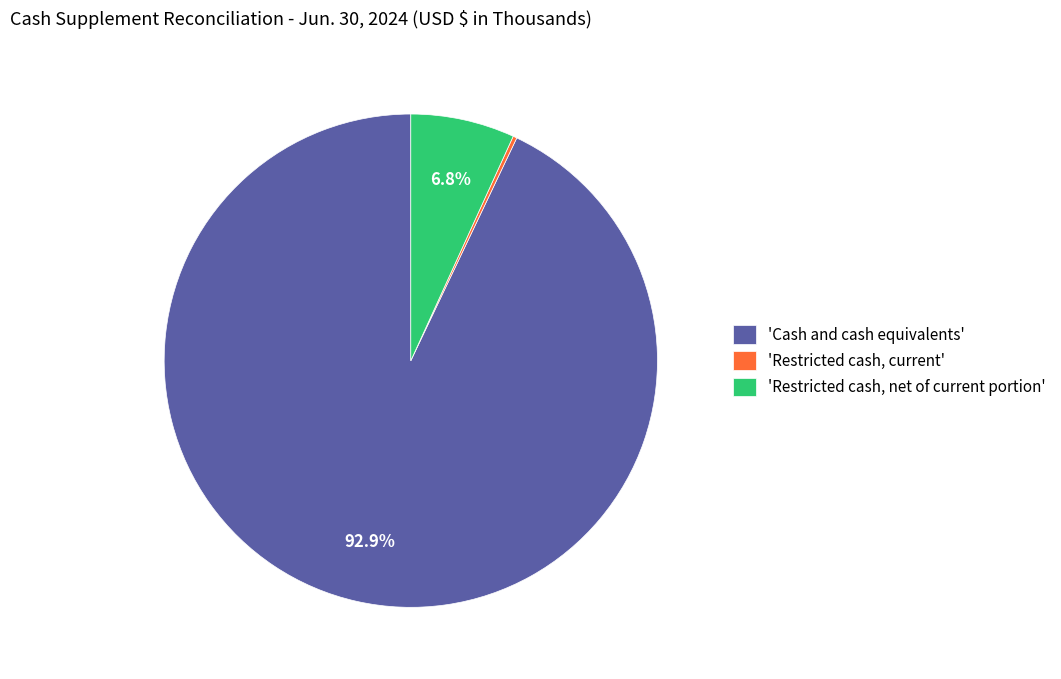

Which slice represents more than half of the pie?

'Cash and cash equivalents'